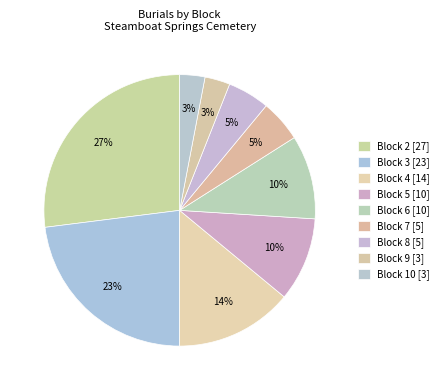

To the nearest percent, what is the average slice percentage?

11%